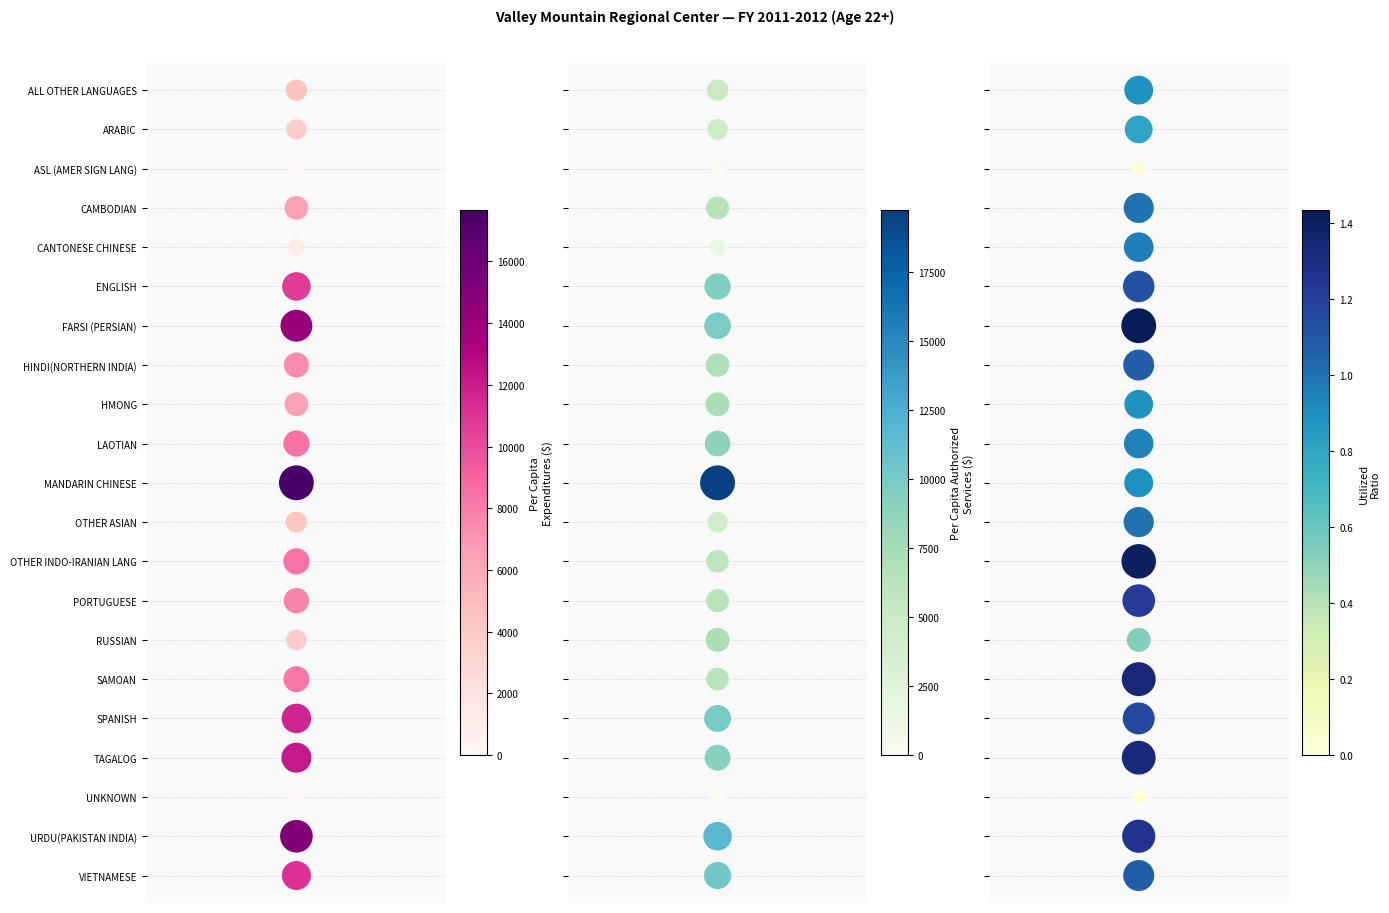

Which series has the largest total across all categories?

Per Capita Expenditures